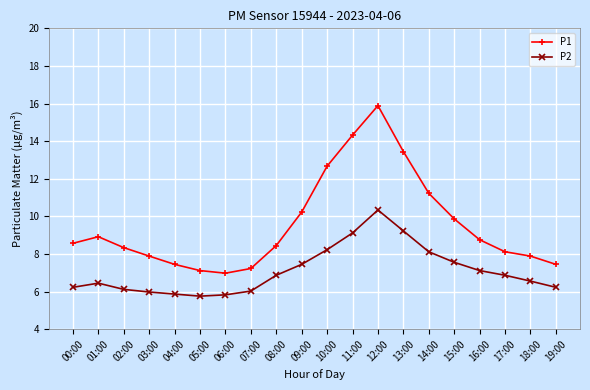

True or false: P2 has more than 0 interior local peaks.

True